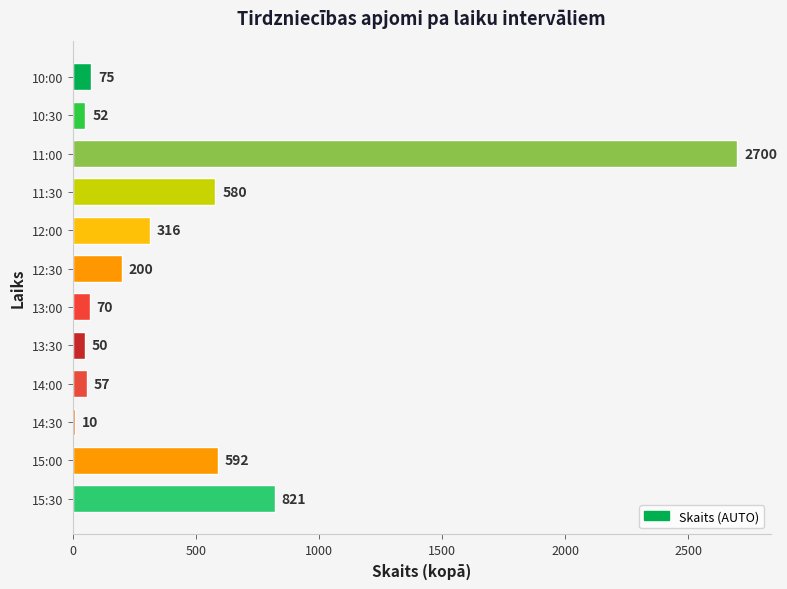

Rank the categories by value from lowest to highest.

14:30, 13:30, 10:30, 14:00, 13:00, 10:00, 12:30, 12:00, 11:30, 15:00, 15:30, 11:00